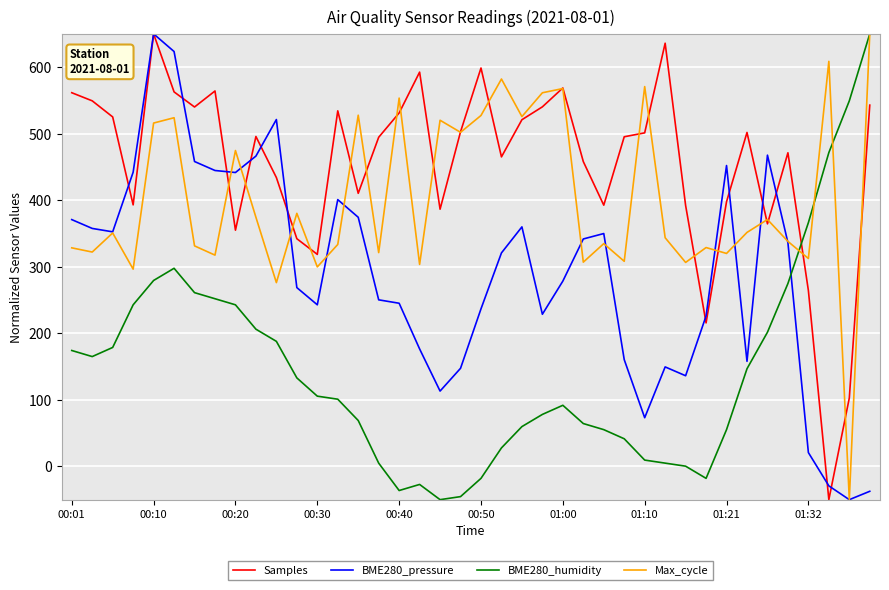

True or false: BME280_humidity and Samples cross at least once.

True